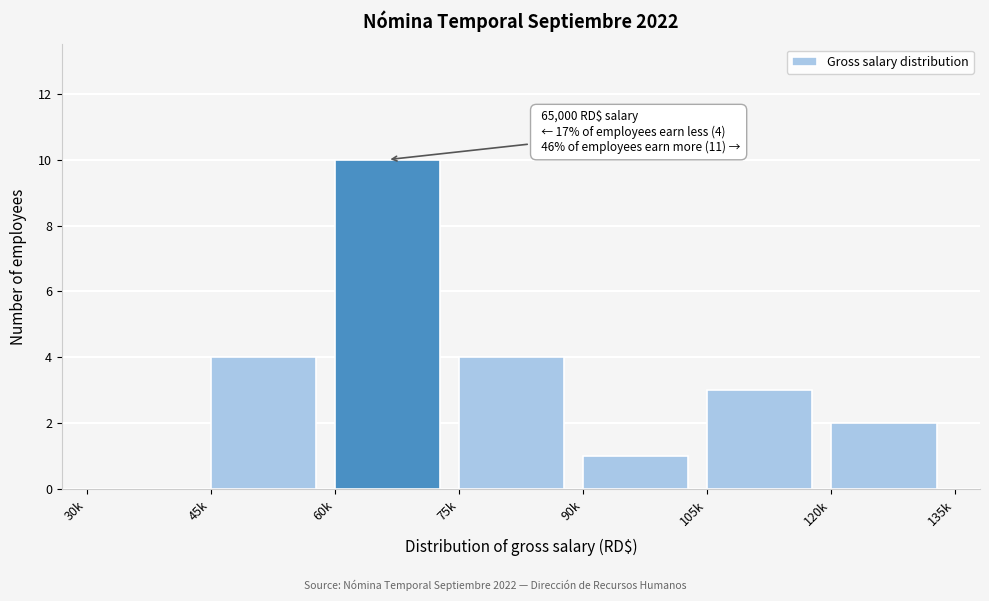

Reading left to right, list all the values displayed in this chart.

30k=0	45k=4	60k=10	75k=4	90k=1	105k=3	120k=2